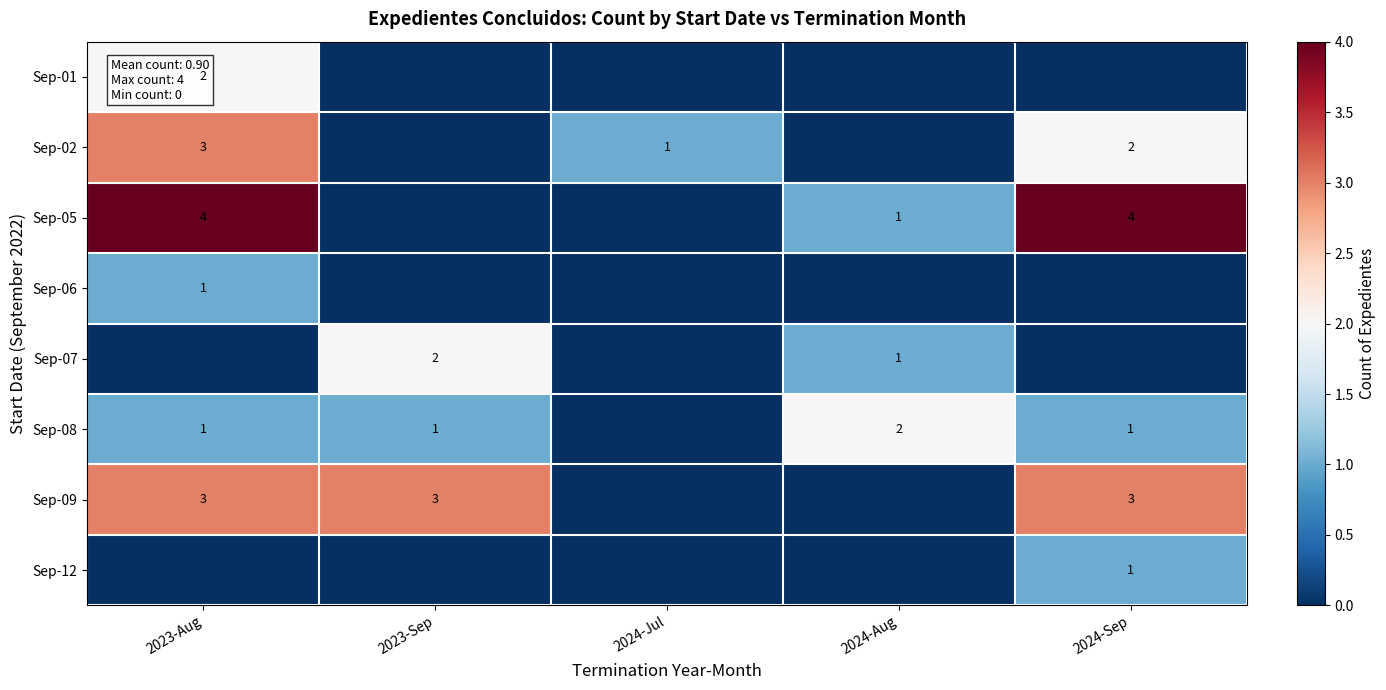

The Sep-09 series shows 1 at 2024-Sep. True or false?

False